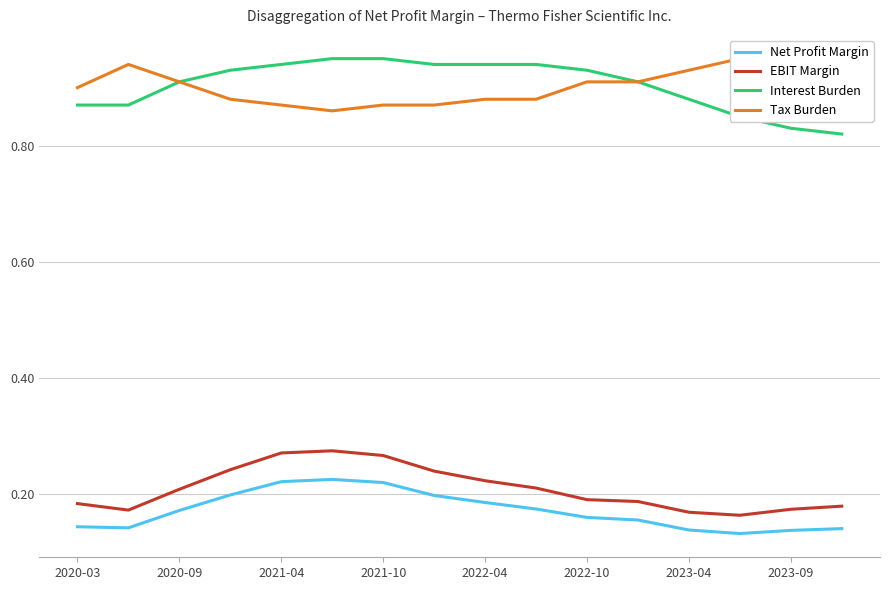

At how many categories does at least one series exceed 0?

16